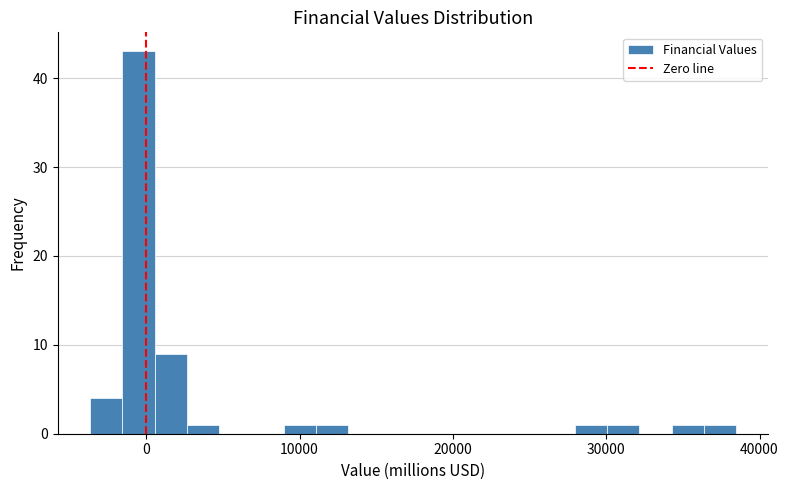

Read against the x-axis, roughly where is the centre of the tallest bar?

-1000